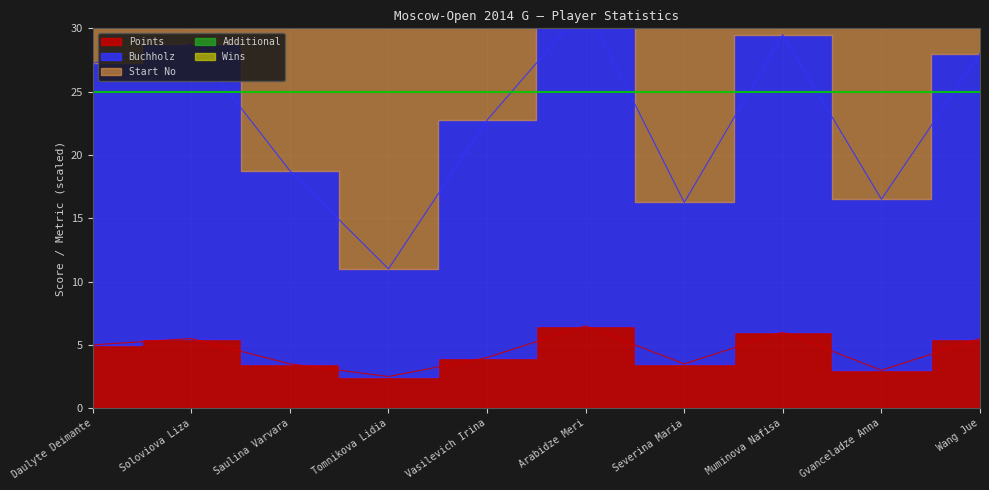

True or false: Points and Buchholz cross at least once.

False